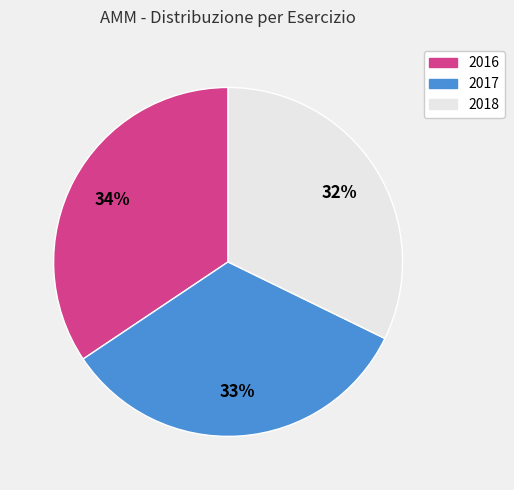

To the nearest percent, what is the difference between the 2016 and 2017 slice percentages?

1%